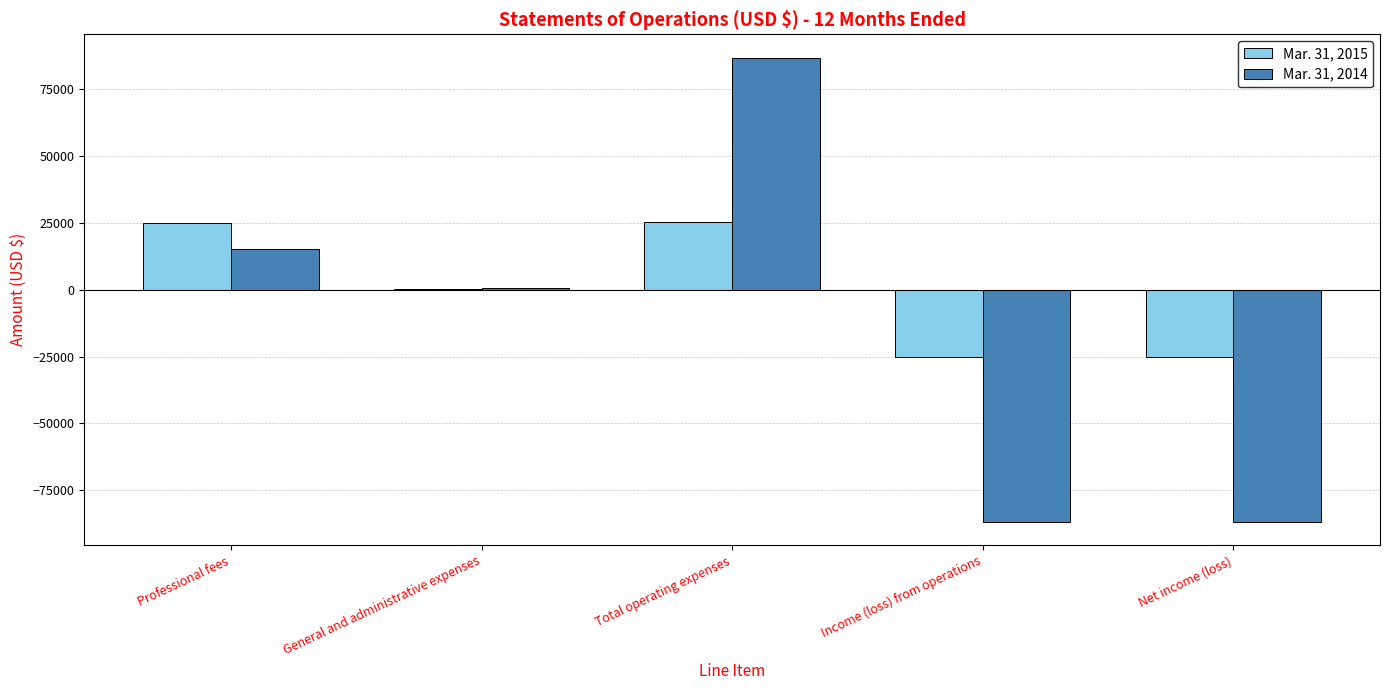

What is the sum of the Mar. 31, 2015 values at Income (loss) from operations and Professional fees?

-221